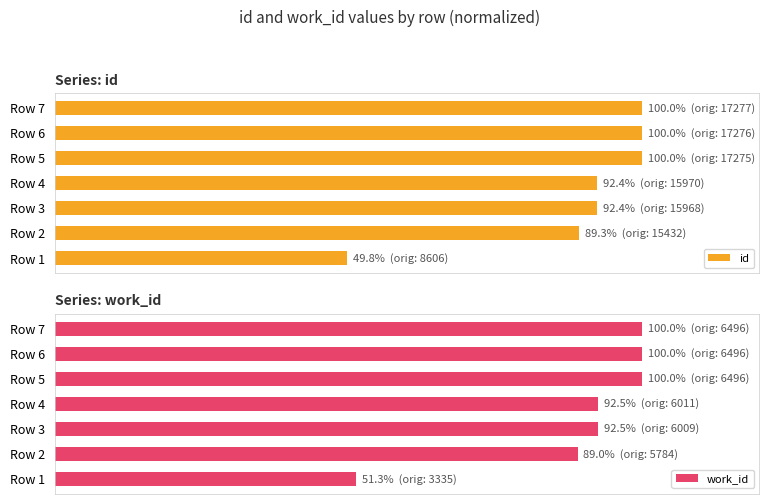

What is the sum of the id values at Row 4 and Row 1?

142.2